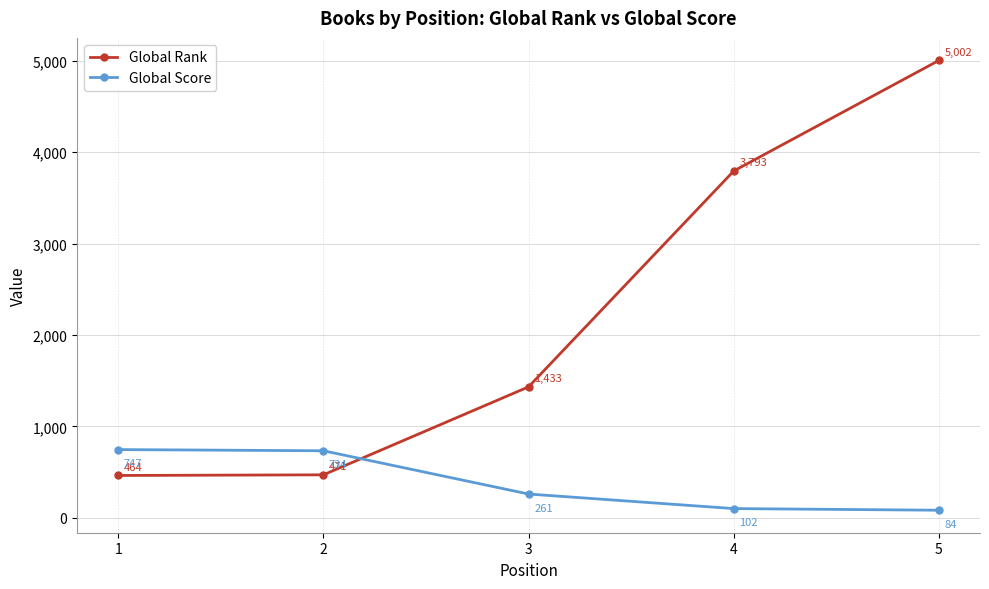

Rank the series by their average value, from lowest to highest.

Global Score, Global Rank